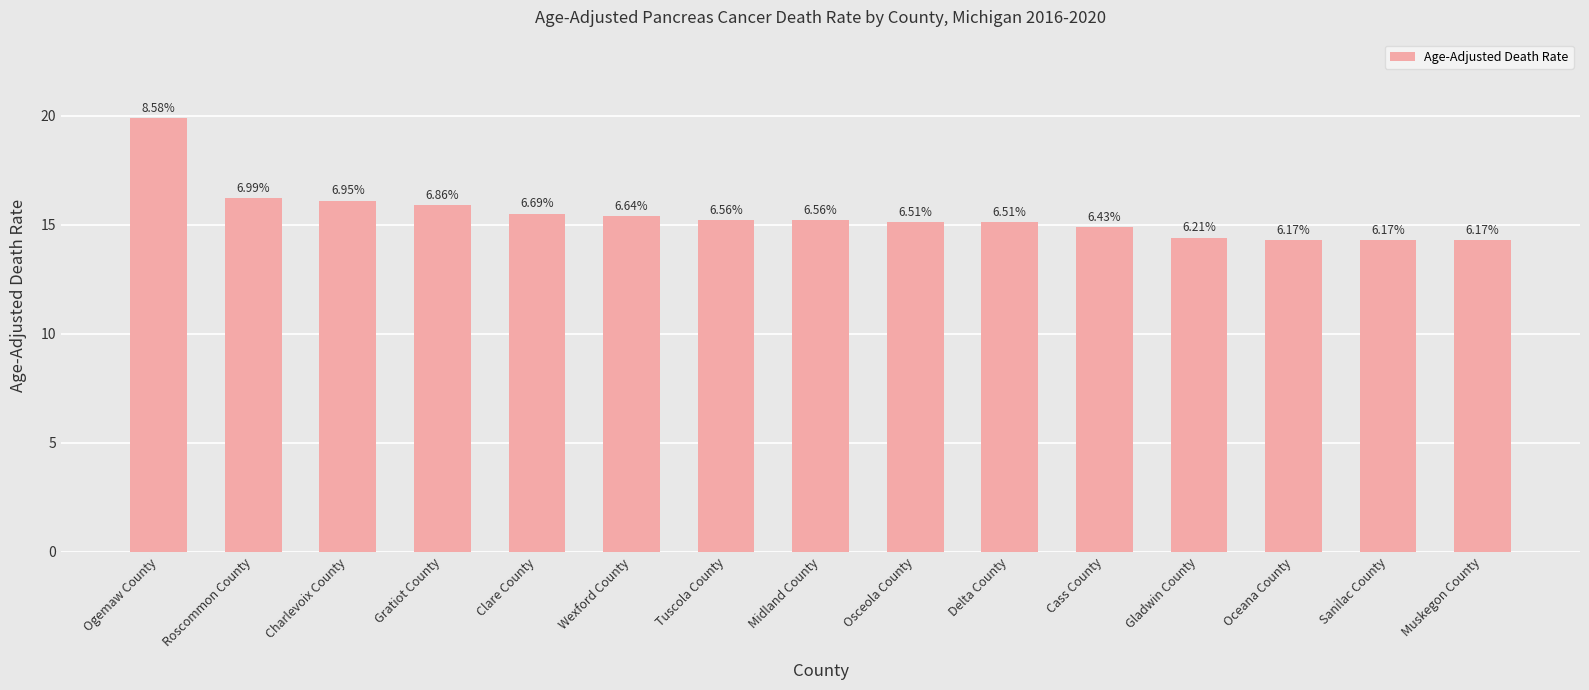

How many bars are there in total?

15